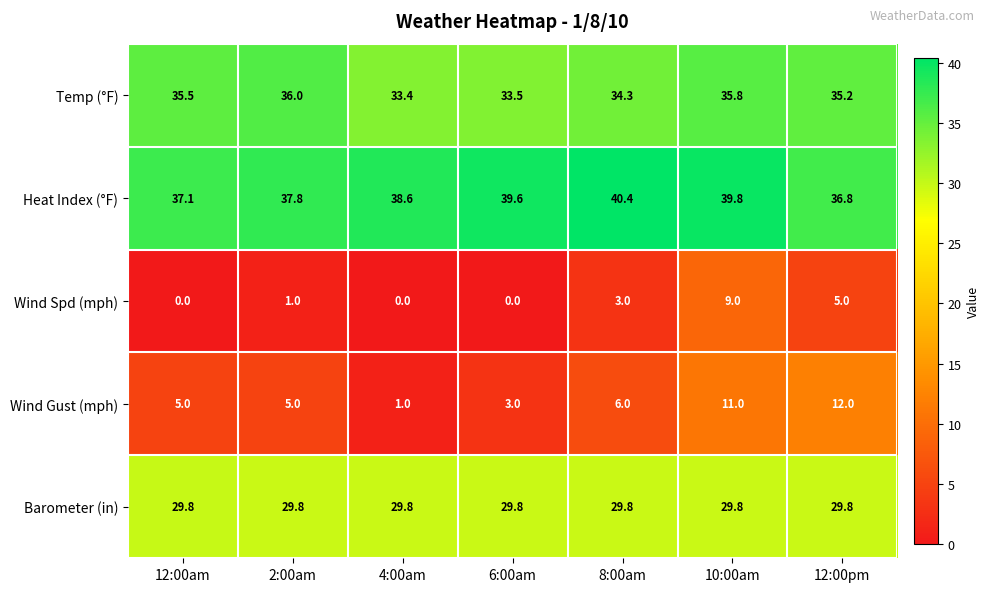

At which category does the chart reach its peak across all series?

8:00am